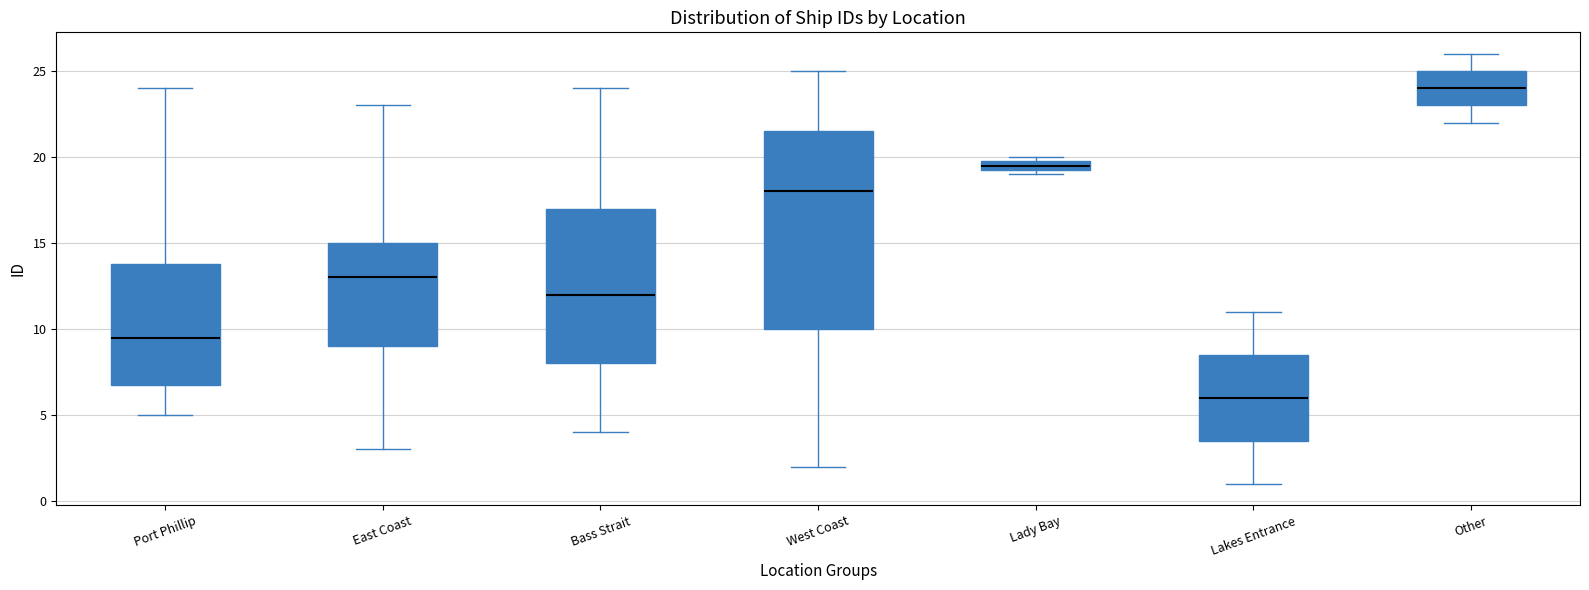

Which box's median line is the highest?

Other